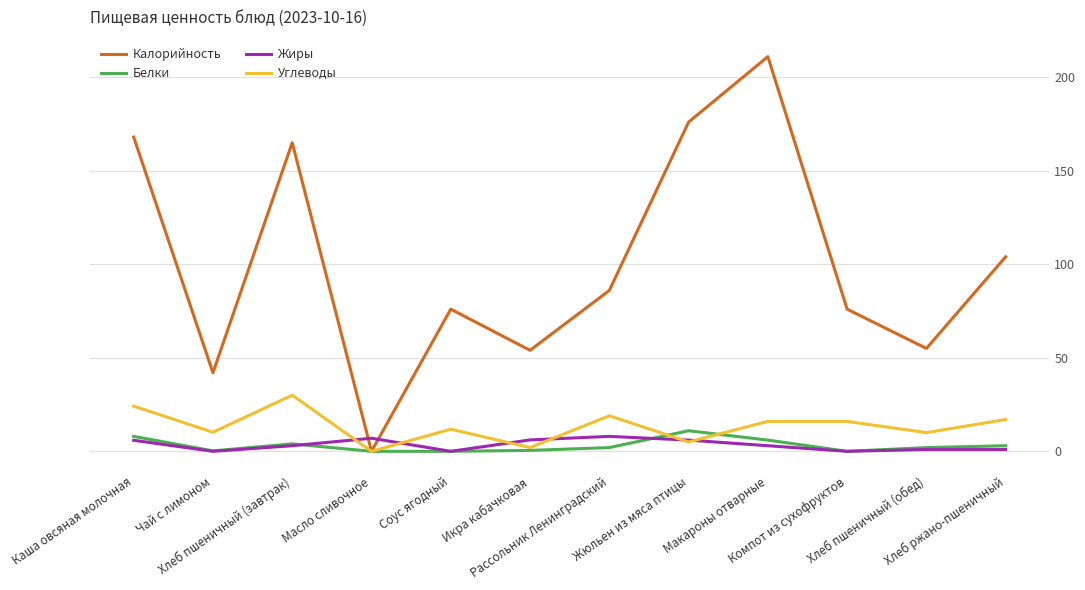

What is the greatest value displayed?

211.0